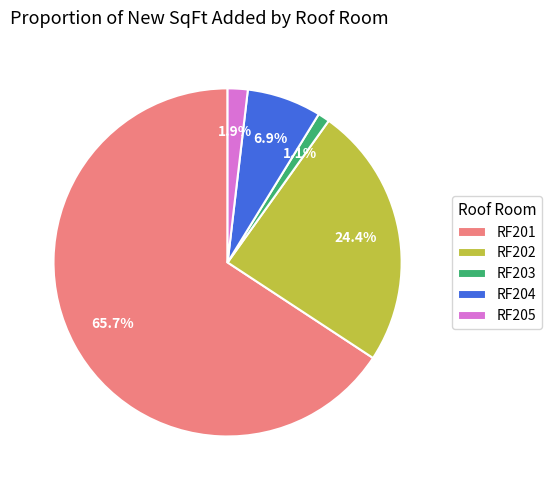

To the nearest percent, what is the average slice percentage?

20%